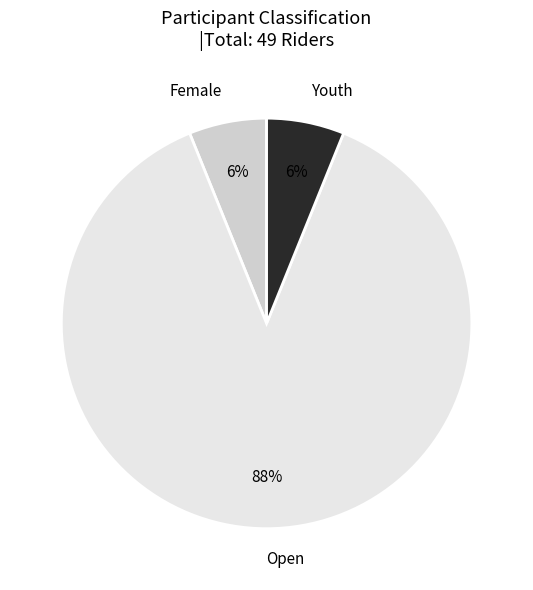

What percentage is the Female slice, to the nearest percent?

6%